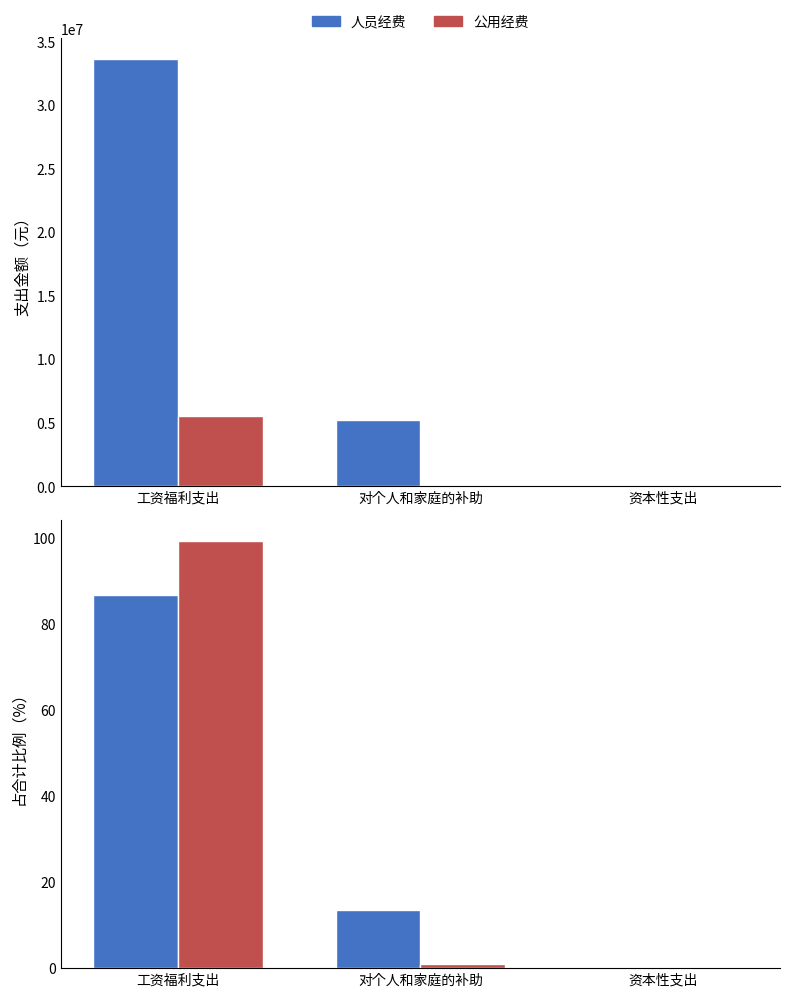

What is the total value across all series at 工资福利支出?

185.7